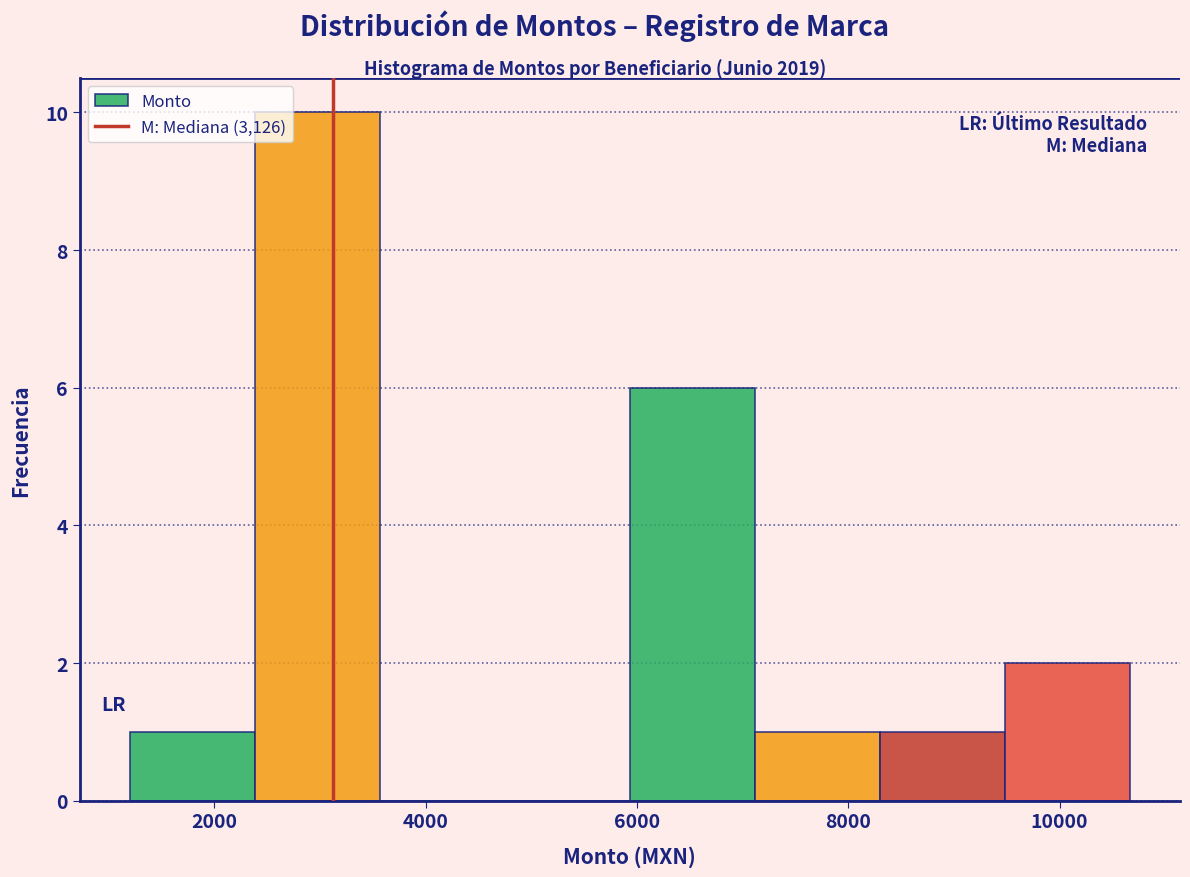

What is the height of the bar covering 1200 to 2400 on the x-axis? Neither the bar edges nor the heights are printed on the chart, so give them approximately, as read against the axes.

1